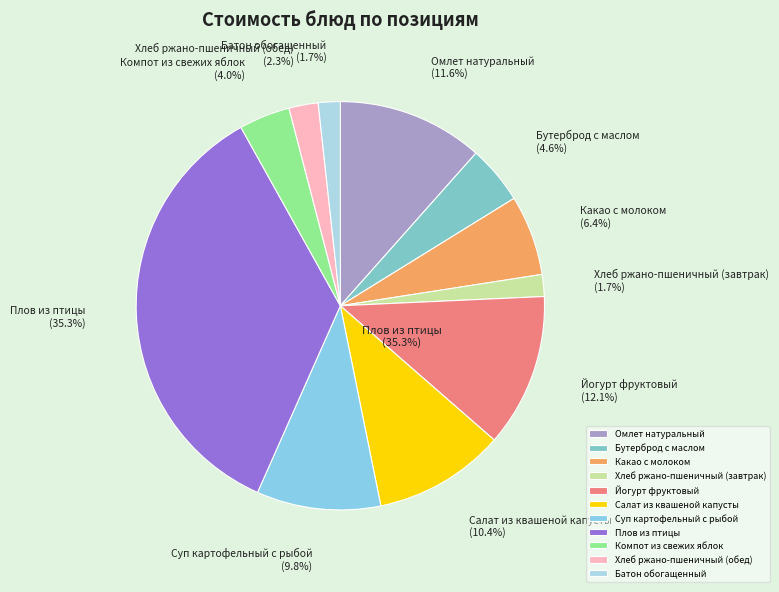

What is the change in value from Какао с молоком to Суп картофельный с рыбой?

+6